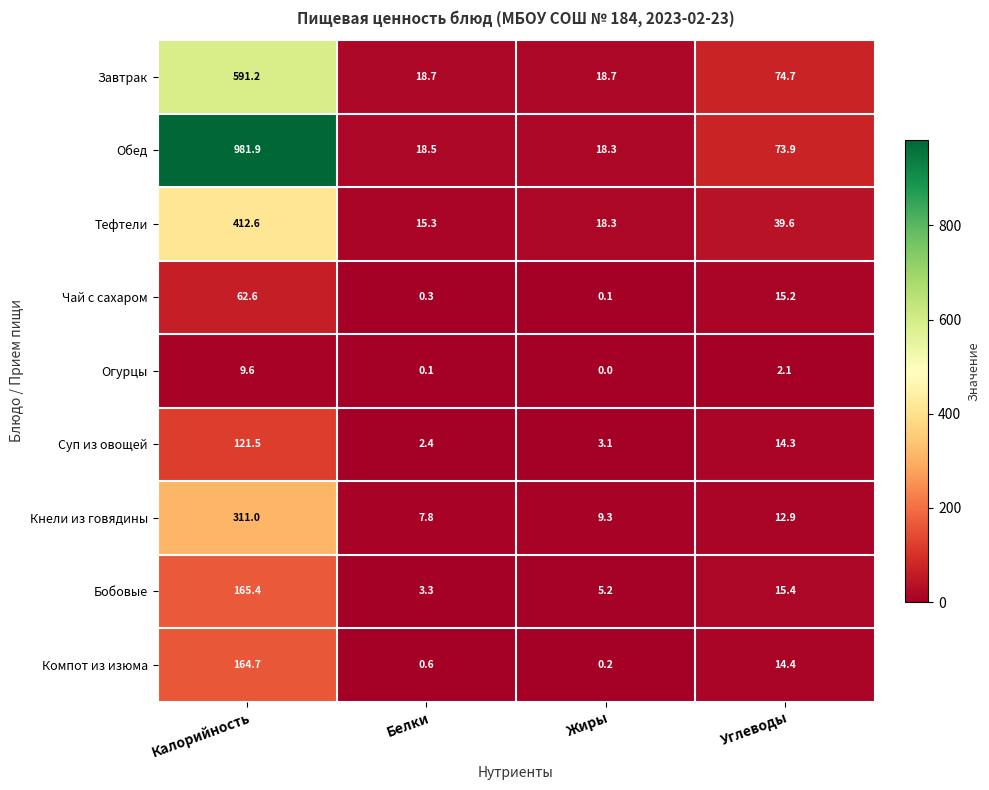

Rank the categories by Суп из овощей value from lowest to highest.

Белки, Жиры, Углеводы, Калорийность